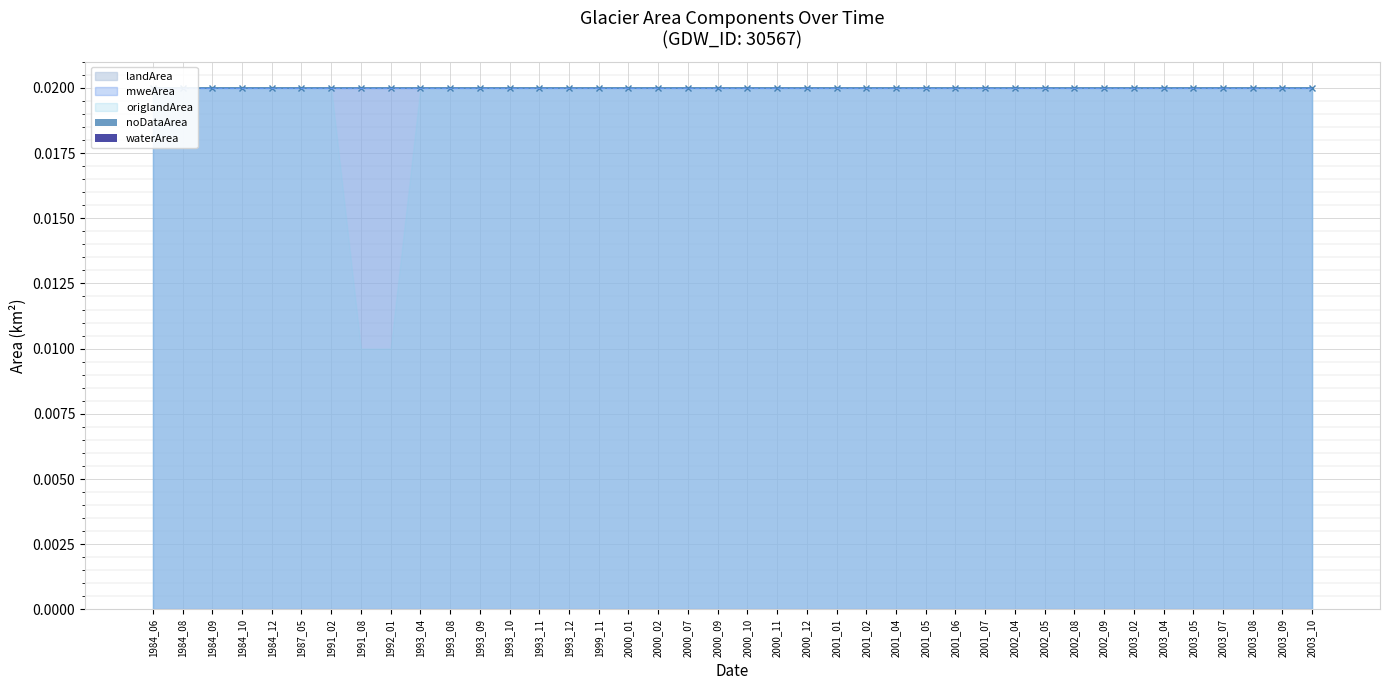

Reading right to left, what are all the values shown in this chart?

landArea: 2003_10=0.0	2003_09=0.0	2003_08=0.0	2003_07=0.0	2003_05=0.0	2003_04=0.0	2003_02=0.0	2002_09=0.0	2002_08=0.0	2002_05=0.0	2002_04=0.0	2001_07=0.0	2001_06=0.0	2001_05=0.0	2001_04=0.0	2001_02=0.0	2001_01=0.0	2000_12=0.0	2000_11=0.0	2000_10=0.0	2000_09=0.0	2000_07=0.0	2000_02=0.0	2000_01=0.0	1999_11=0.0	1993_12=0.0	1993_11=0.0	1993_10=0.0	1993_09=0.0	1993_08=0.0	1993_04=0.0	1992_01=0.0	1991_08=0.0	1991_02=0.0	1987_05=0.0	1984_12=0.0	1984_10=0.0	1984_09=0.0	1984_08=0.0	1984_06=0.0
mweArea: 2003_10=0.0	2003_09=0.0	2003_08=0.0	2003_07=0.0	2003_05=0.0	2003_04=0.0	2003_02=0.0	2002_09=0.0	2002_08=0.0	2002_05=0.0	2002_04=0.0	2001_07=0.0	2001_06=0.0	2001_05=0.0	2001_04=0.0	2001_02=0.0	2001_01=0.0	2000_12=0.0	2000_11=0.0	2000_10=0.0	2000_09=0.0	2000_07=0.0	2000_02=0.0	2000_01=0.0	1999_11=0.0	1993_12=0.0	1993_11=0.0	1993_10=0.0	1993_09=0.0	1993_08=0.0	1993_04=0.0	1992_01=0.0	1991_08=0.0	1991_02=0.0	1987_05=0.0	1984_12=0.0	1984_10=0.0	1984_09=0.0	1984_08=0.0	1984_06=0.0
origlandArea: 2003_10=0.0	2003_09=0.0	2003_08=0.0	2003_07=0.0	2003_05=0.0	2003_04=0.0	2003_02=0.0	2002_09=0.0	2002_08=0.0	2002_05=0.0	2002_04=0.0	2001_07=0.0	2001_06=0.0	2001_05=0.0	2001_04=0.0	2001_02=0.0	2001_01=0.0	2000_12=0.0	2000_11=0.0	2000_10=0.0	2000_09=0.0	2000_07=0.0	2000_02=0.0	2000_01=0.0	1999_11=0.0	1993_12=0.0	1993_11=0.0	1993_10=0.0	1993_09=0.0	1993_08=0.0	1993_04=0.0	1992_01=0.0	1991_08=0.0	1991_02=0.0	1987_05=0.0	1984_12=0.0	1984_10=0.0	1984_09=0.0	1984_08=0.0	1984_06=0.0
waterArea: 2003_10=0.0	2003_09=0.0	2003_08=0.0	2003_07=0.0	2003_05=0.0	2003_04=0.0	2003_02=0.0	2002_09=0.0	2002_08=0.0	2002_05=0.0	2002_04=0.0	2001_07=0.0	2001_06=0.0	2001_05=0.0	2001_04=0.0	2001_02=0.0	2001_01=0.0	2000_12=0.0	2000_11=0.0	2000_10=0.0	2000_09=0.0	2000_07=0.0	2000_02=0.0	2000_01=0.0	1999_11=0.0	1993_12=0.0	1993_11=0.0	1993_10=0.0	1993_09=0.0	1993_08=0.0	1993_04=0.0	1992_01=0.0	1991_08=0.0	1991_02=0.0	1987_05=0.0	1984_12=0.0	1984_10=0.0	1984_09=0.0	1984_08=0.0	1984_06=0.0
noDataArea: 2003_10=0.0	2003_09=0.0	2003_08=0.0	2003_07=0.0	2003_05=0.0	2003_04=0.0	2003_02=0.0	2002_09=0.0	2002_08=0.0	2002_05=0.0	2002_04=0.0	2001_07=0.0	2001_06=0.0	2001_05=0.0	2001_04=0.0	2001_02=0.0	2001_01=0.0	2000_12=0.0	2000_11=0.0	2000_10=0.0	2000_09=0.0	2000_07=0.0	2000_02=0.0	2000_01=0.0	1999_11=0.0	1993_12=0.0	1993_11=0.0	1993_10=0.0	1993_09=0.0	1993_08=0.0	1993_04=0.0	1992_01=0.0	1991_08=0.0	1991_02=0.0	1987_05=0.0	1984_12=0.0	1984_10=0.0	1984_09=0.0	1984_08=0.0	1984_06=0.0